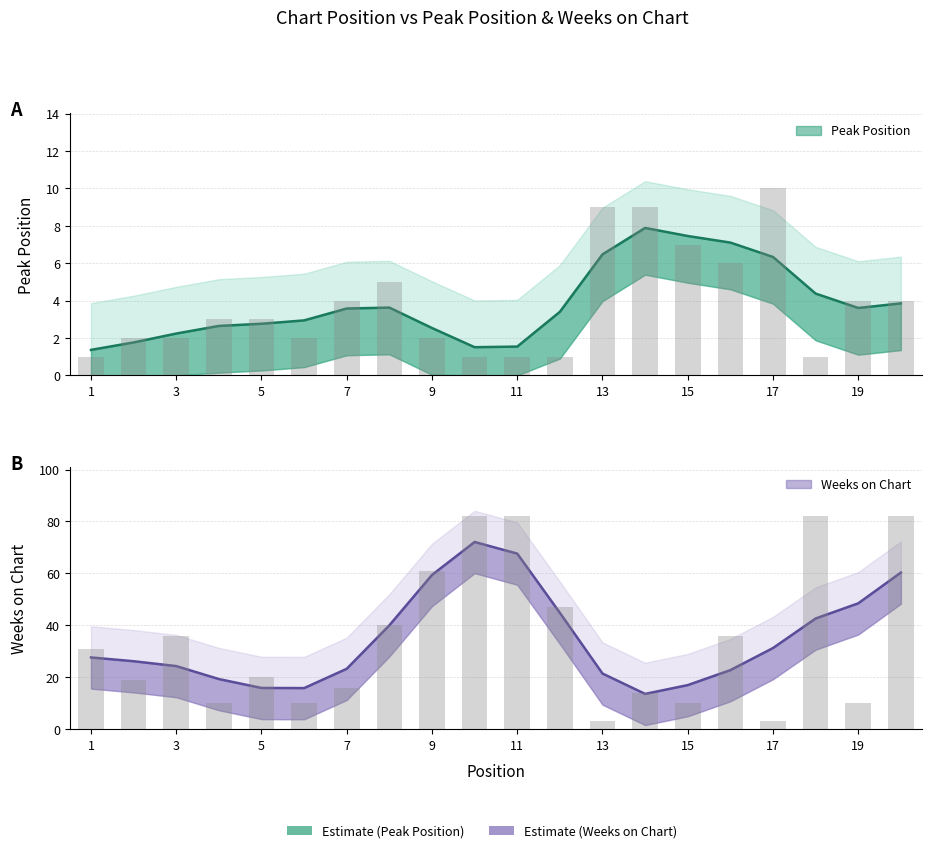

What is the difference between the maximum and minimum values in the Peak Position series?

9